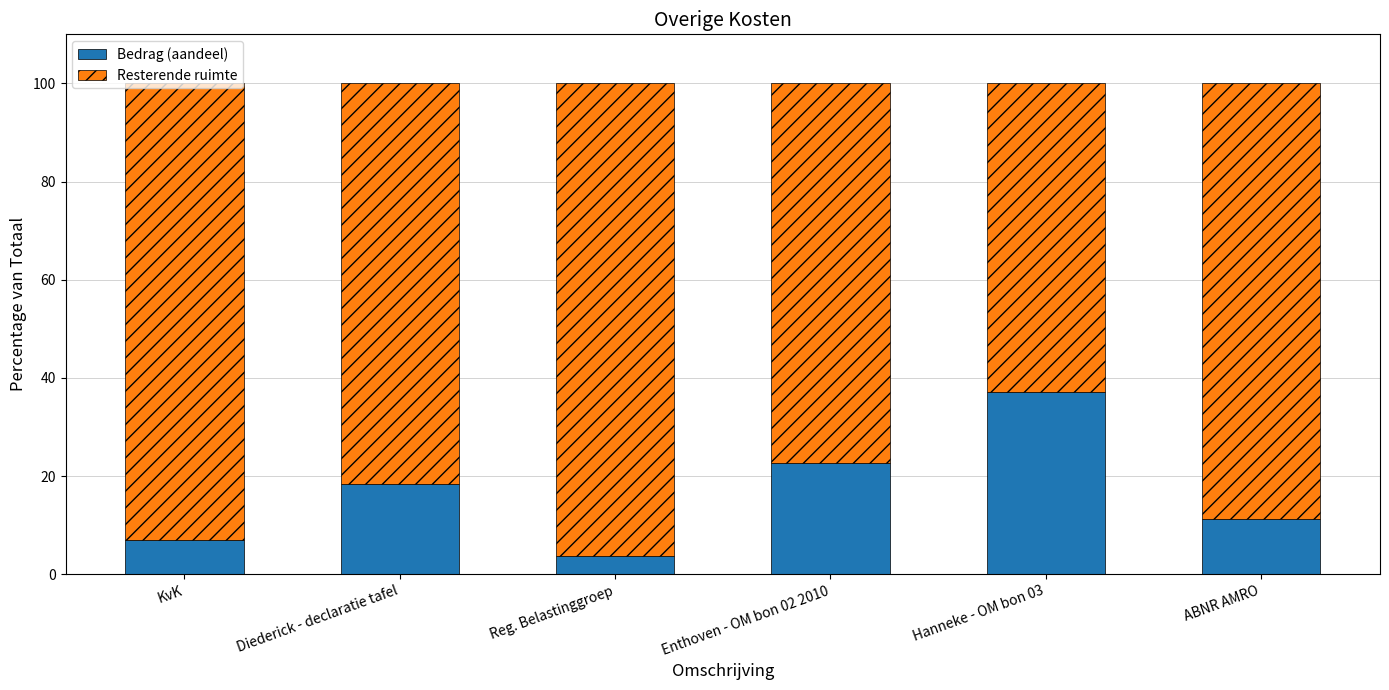

What is the total value across all series at Reg. Belastinggroep?

100.0